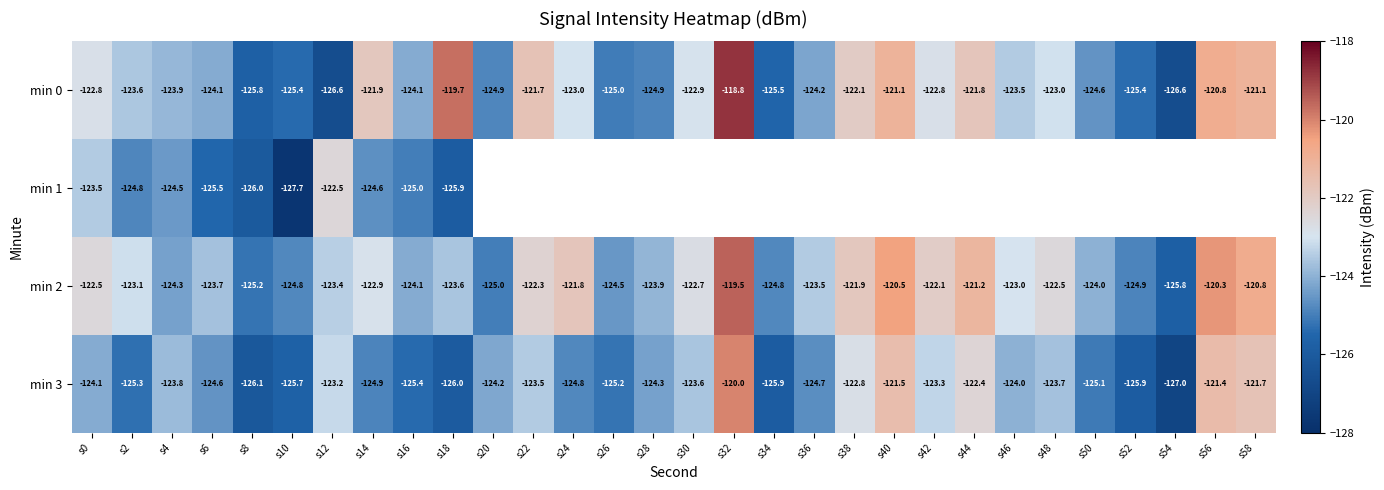

What is the sum of the min 1 values at s0 and s18?

-249.4